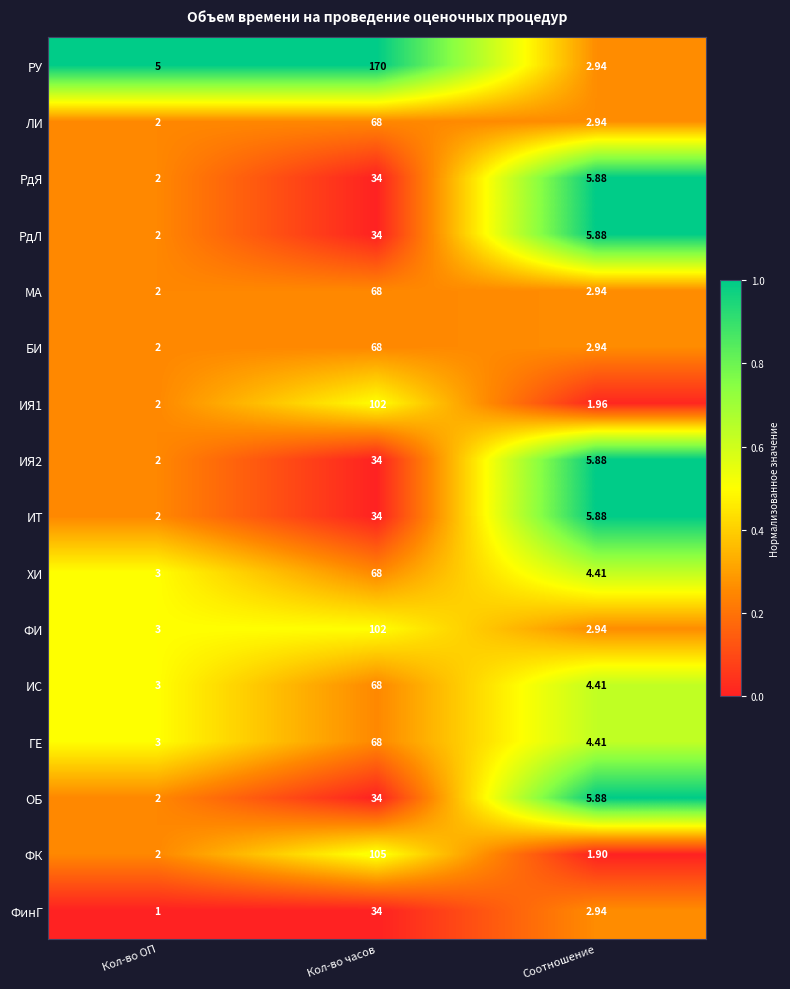

Which series has the largest total across all categories?

РУ